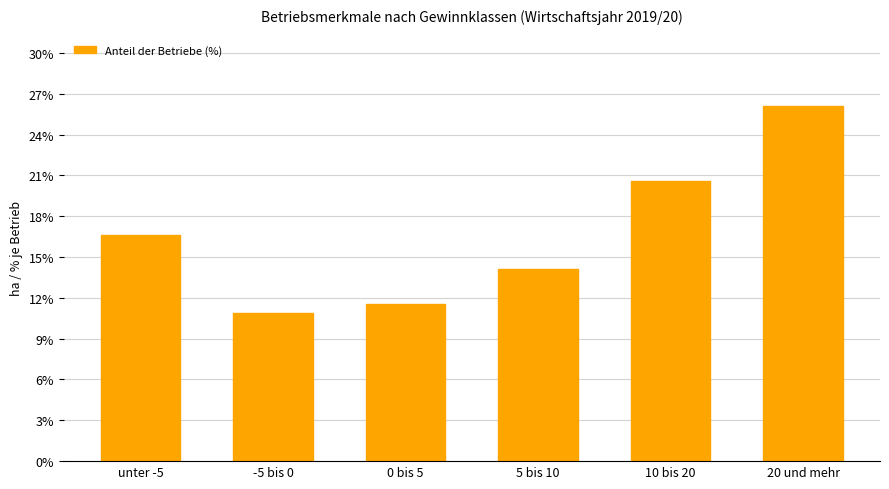

What is the approximate value at 20 und mehr?

26.1